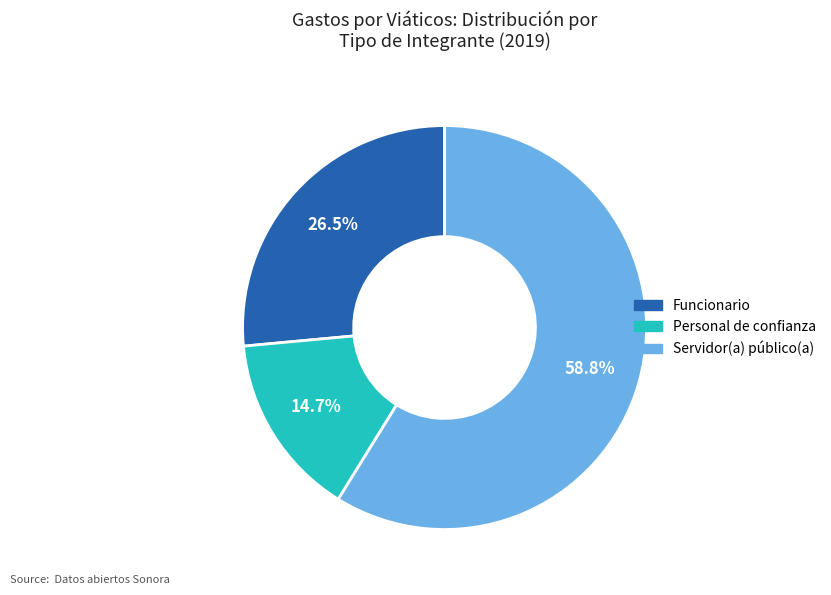

How many segments does this pie chart have?

3